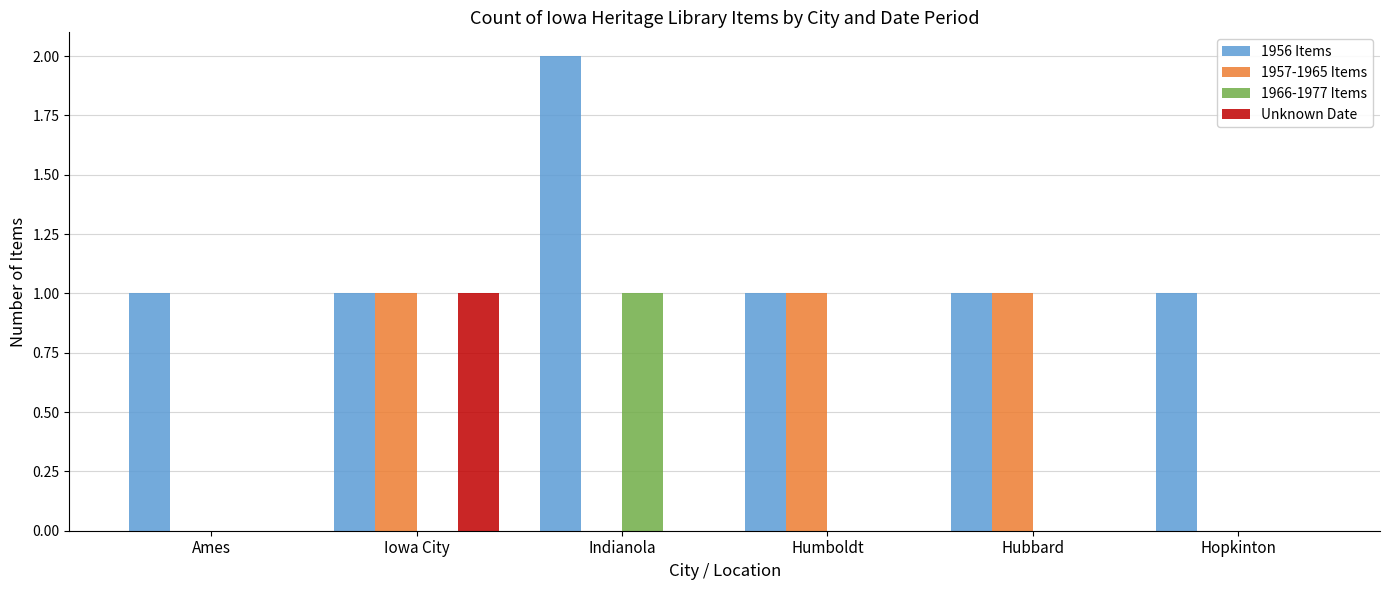

Count the 1956 Items values in the range 1 to 2.

6